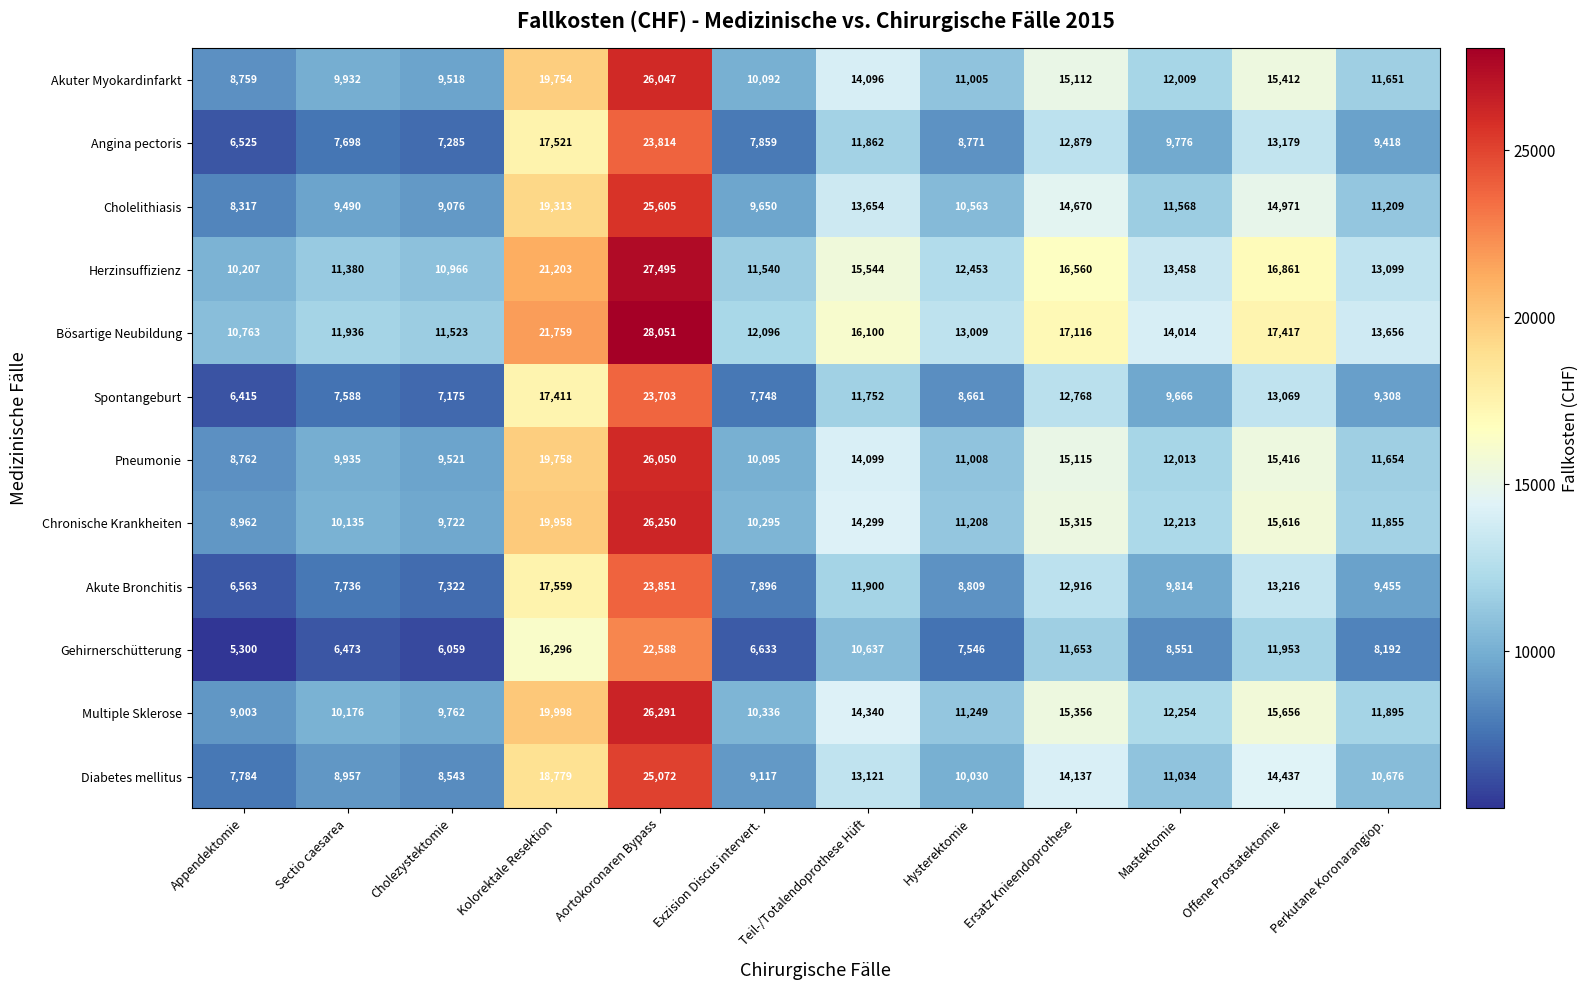

Which series has the largest total across all categories?

Bösartige Neubildung